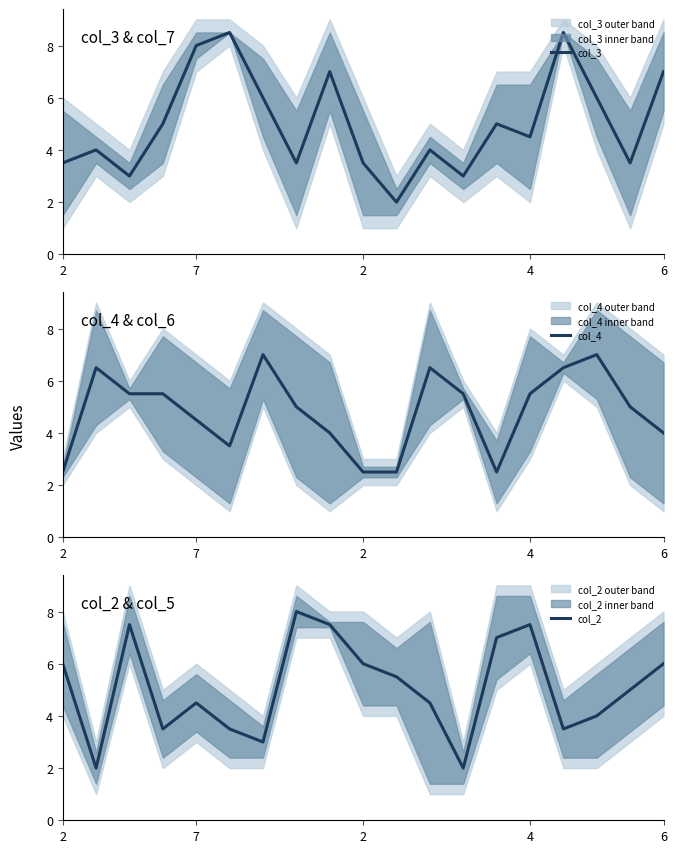

What is the value of the col_2 point at the 4th from the left?

3.5